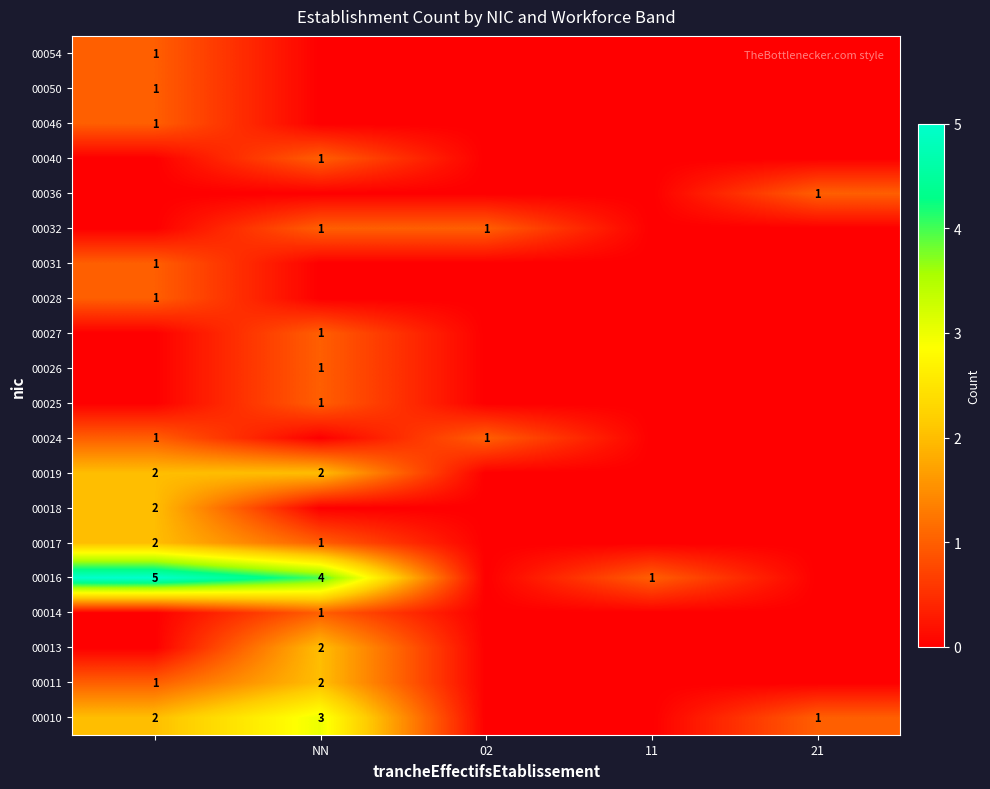

Is it true that 00032 equals 1 at NN?

True